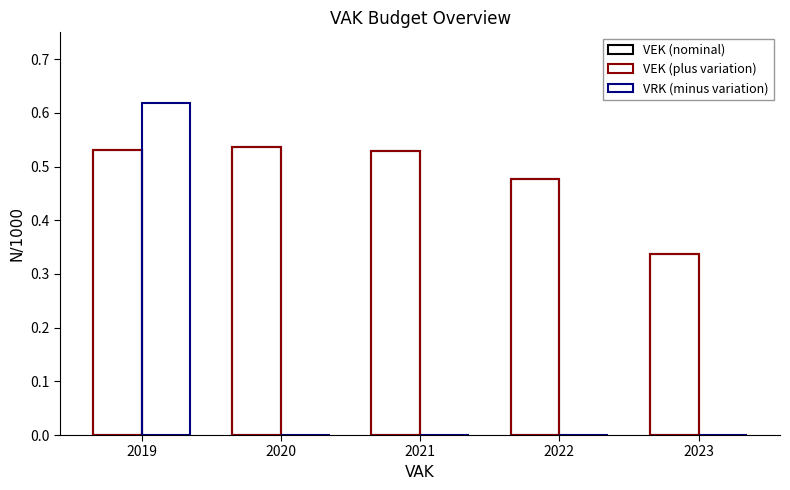

What is the spread (max minus min) of values at 2021?

0.5